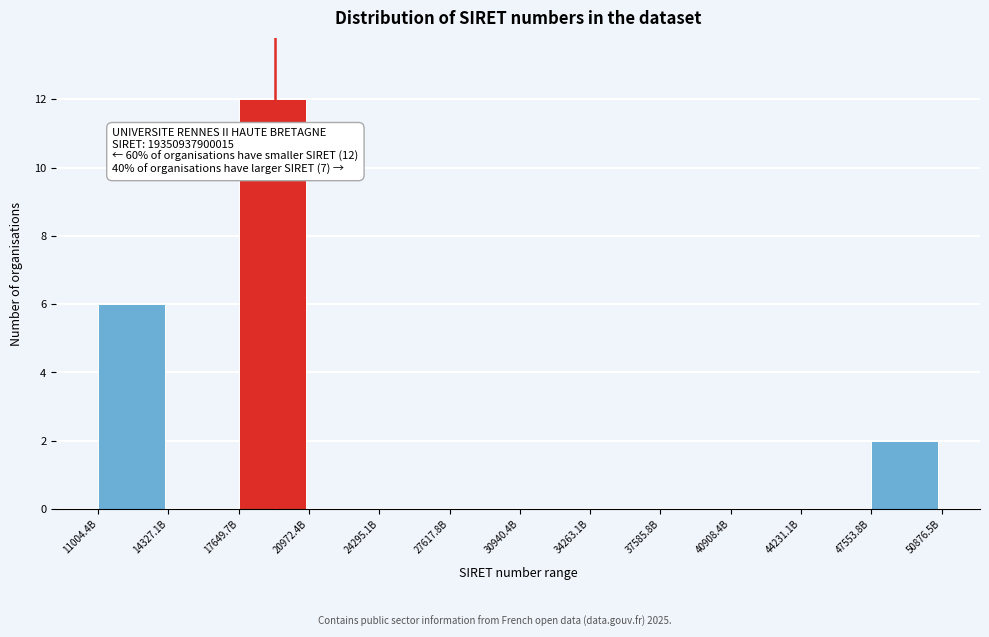

Reading right to left, transcribe all the data shown in this chart.

47553.8B=2	44231.1B=0	40908.4B=0	37585.8B=0	34263.1B=0	30940.4B=0	27617.8B=0	24295.1B=0	20972.4B=0	17649.7B=12	14327.1B=0	11004.4B=6